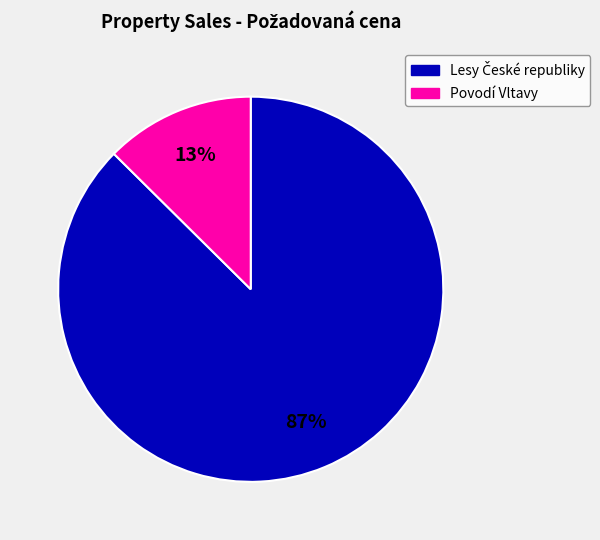

Is there any slice that represents more than half of the pie?

Yes